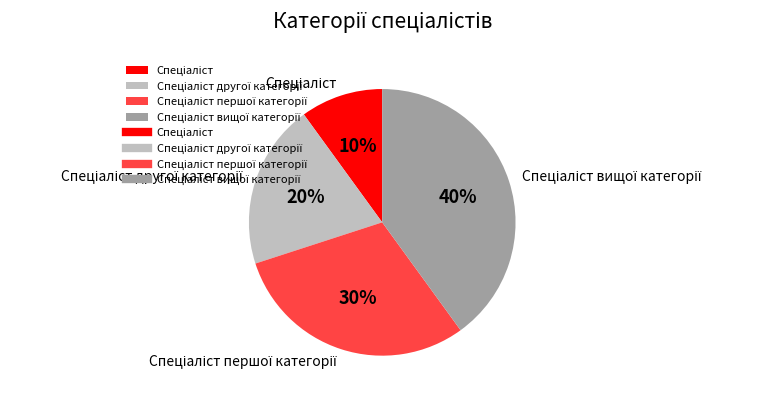

To the nearest percent, what is the average slice percentage?

25%